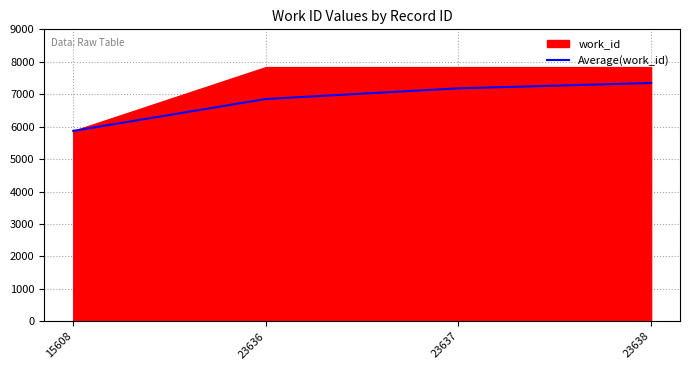

List the labels in order of value, smallest first.

15608, 23636, 23637, 23638